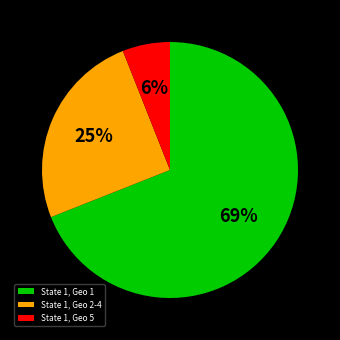

True or false: State 1, Geo 2-4 accounts for 32% of the total.

False